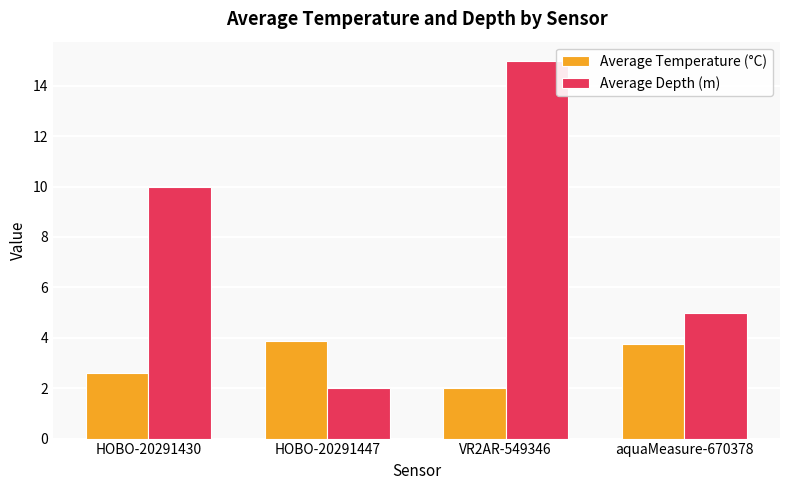

What is the average value of the Average Depth (m) series?

8.0